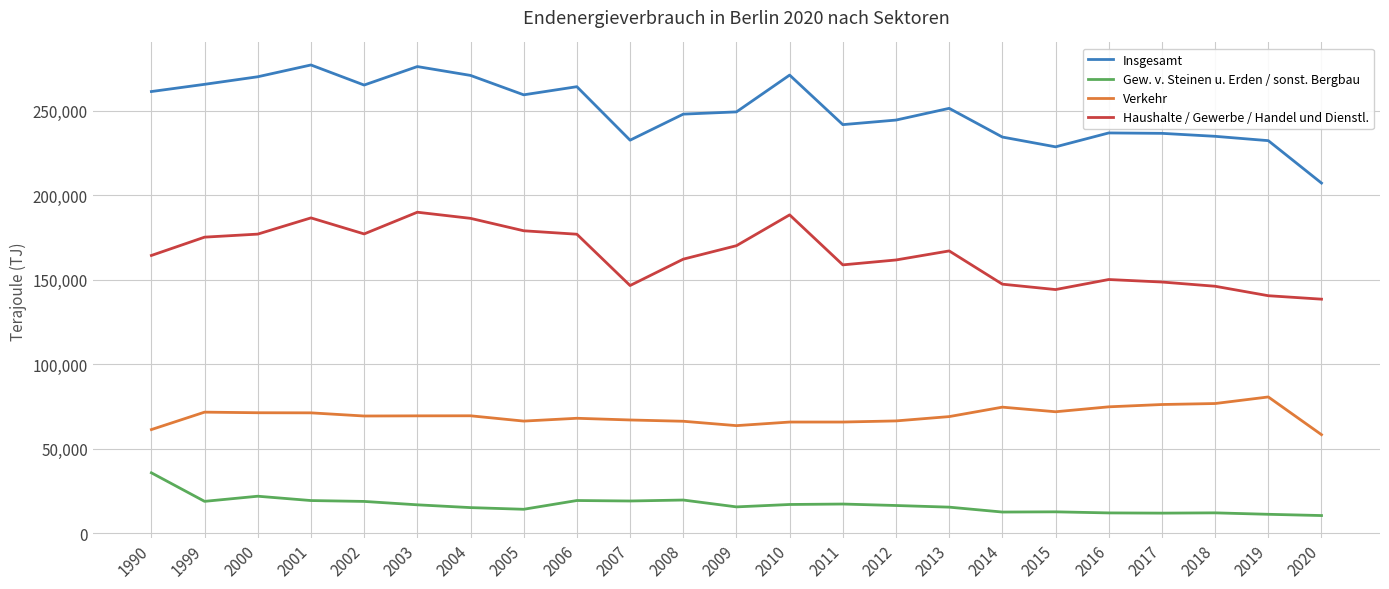

What is the difference between the highest and lowest values at 2017?

224824.7